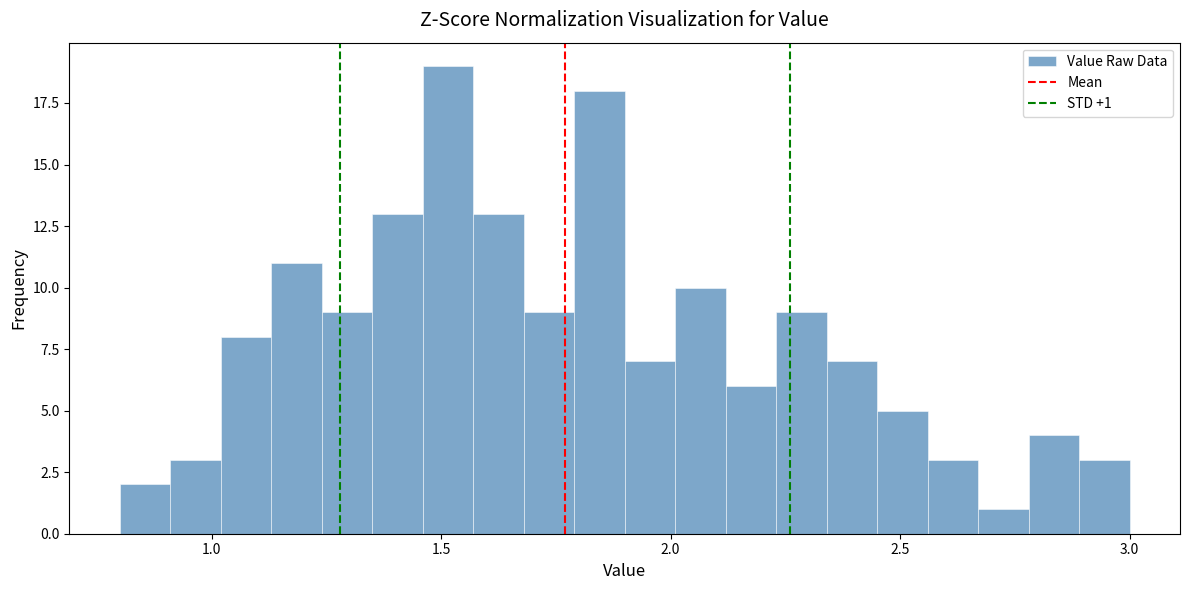

Read against the x-axis, roughly where is the centre of the tallest bar?

1.50